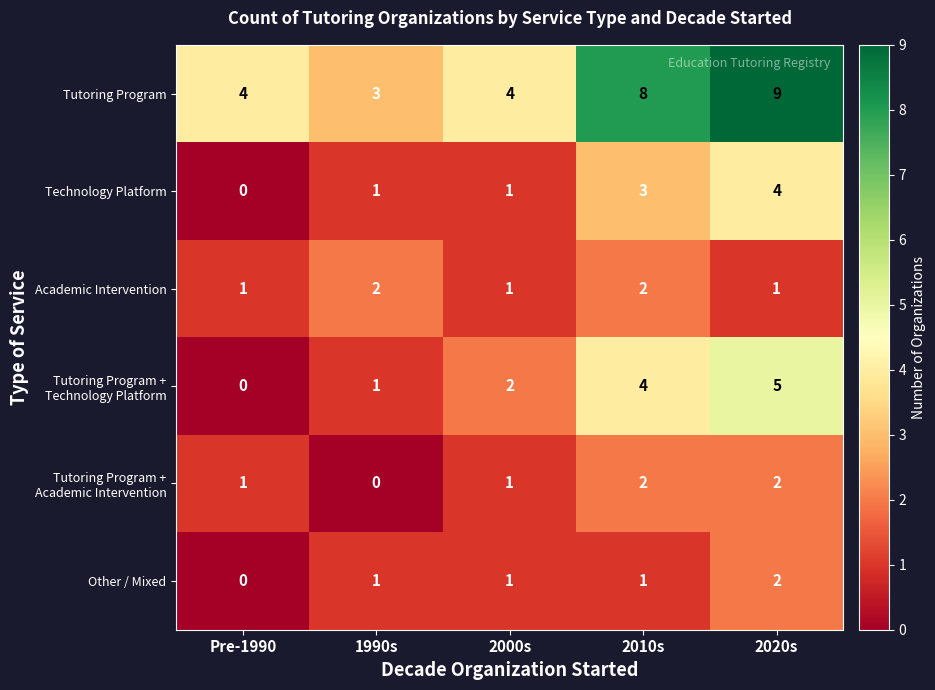

What is the approximate value of Tutoring Program at 2000s?

4